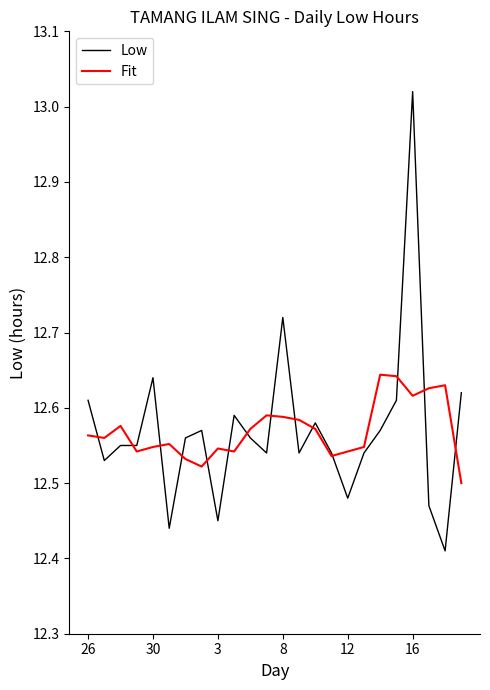

Rank the series by their maximum value, from highest to lowest.

Low, Fit